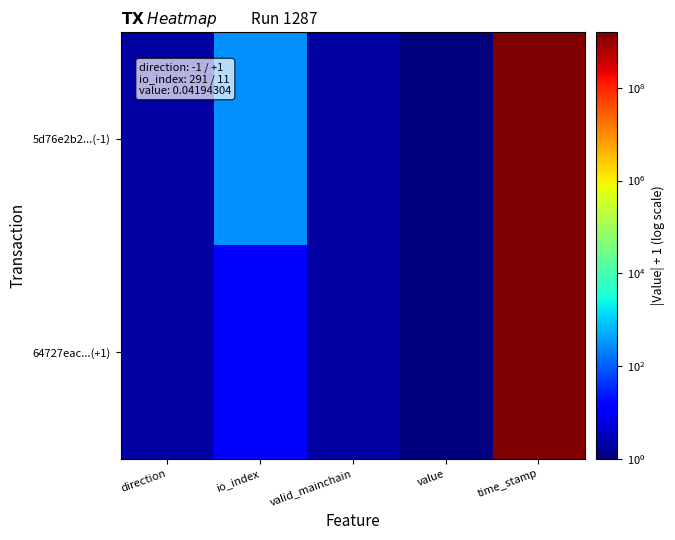

At time_stamp, list the series in order from largest to smallest.

5d76e2b2...(-1), 64727eac...(+1)